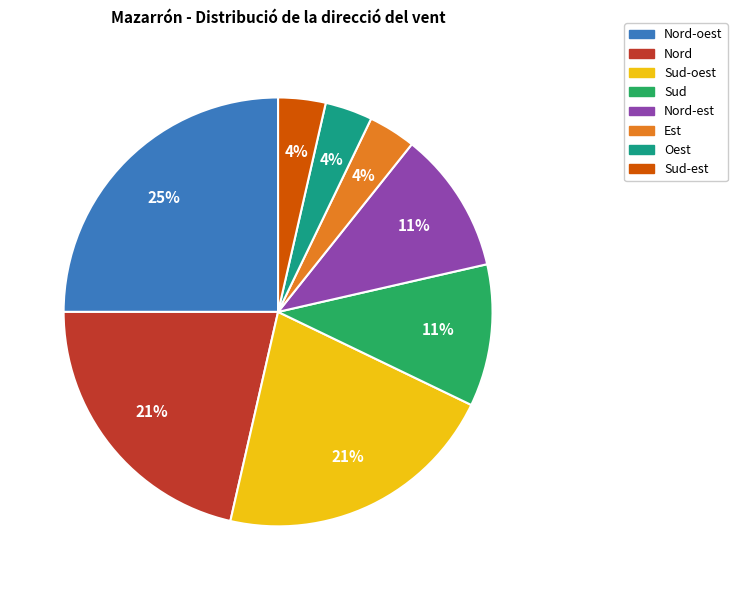

To the nearest percent, what is the average slice percentage?

12%